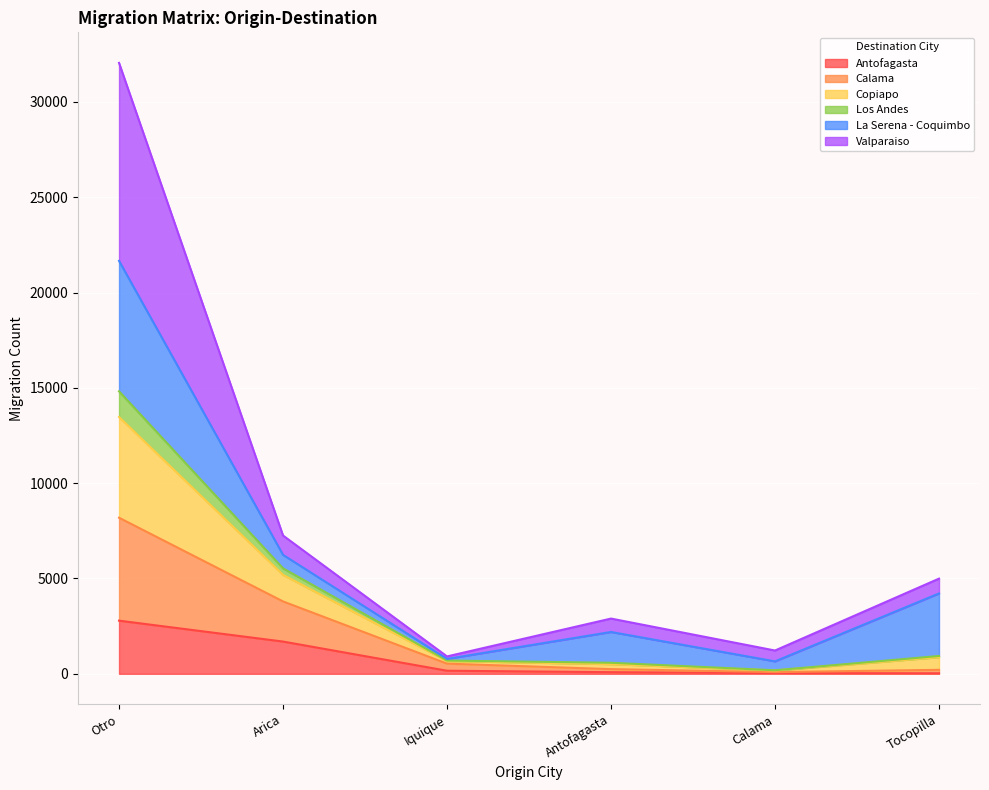

What is the total value across all series at Otro?

32045